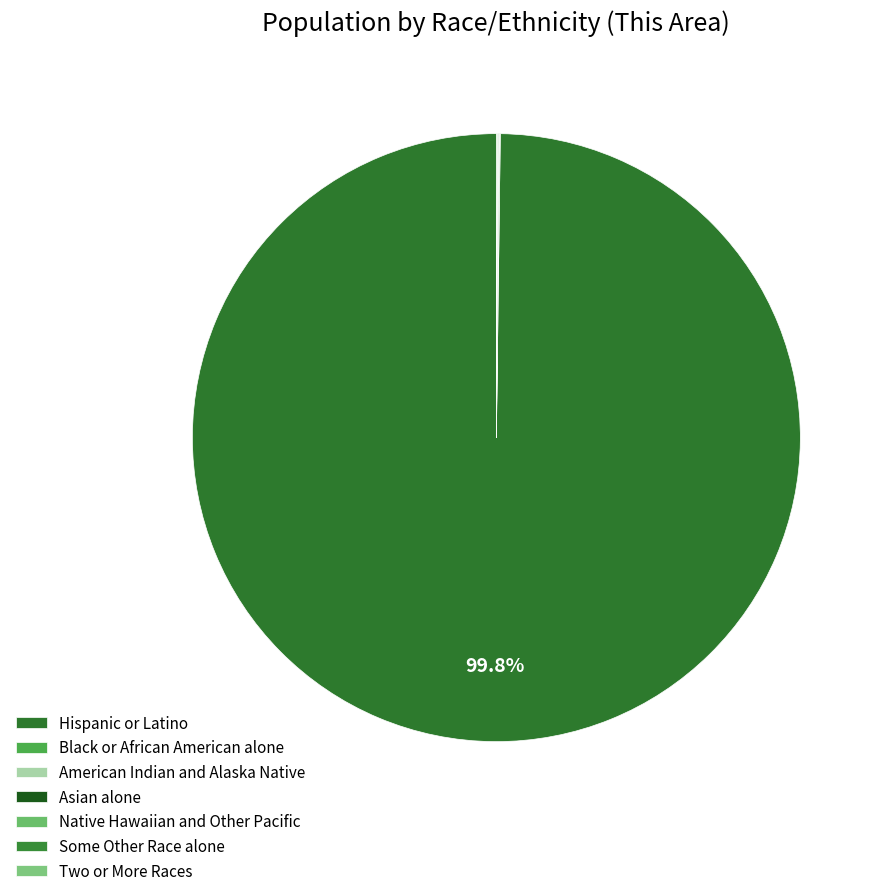

Is there any slice that represents more than half of the pie?

Yes